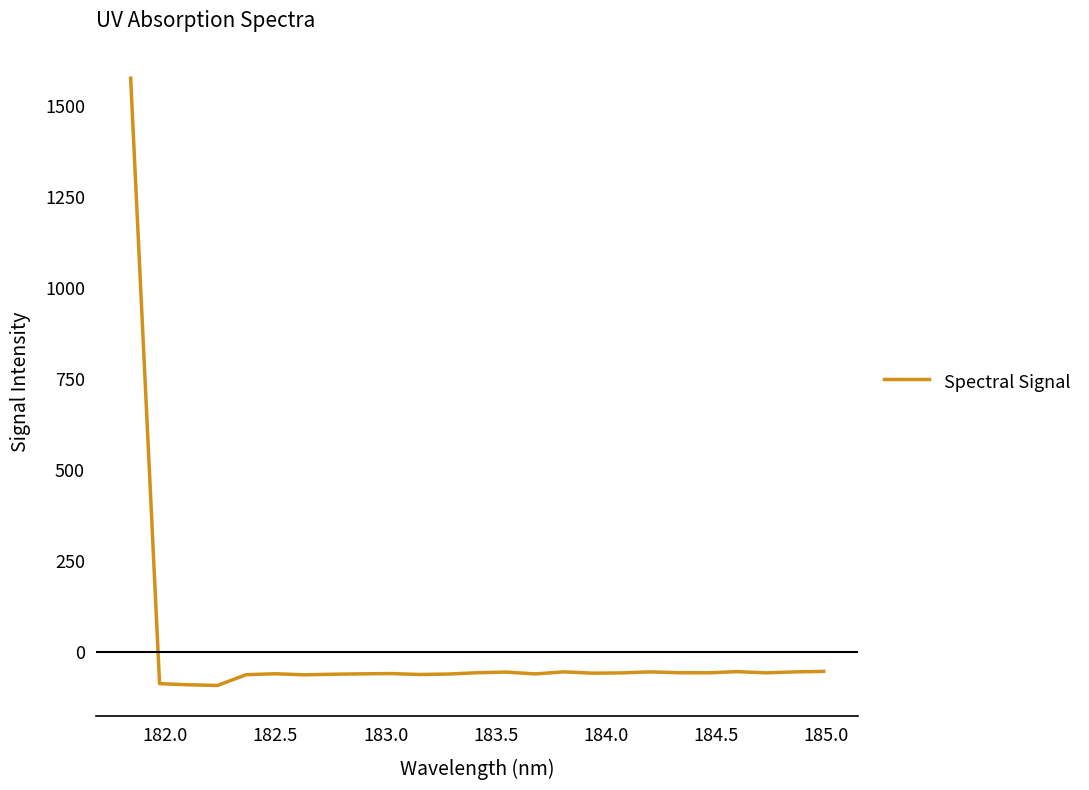

What is the difference between the maximum and minimum values?

1666.9